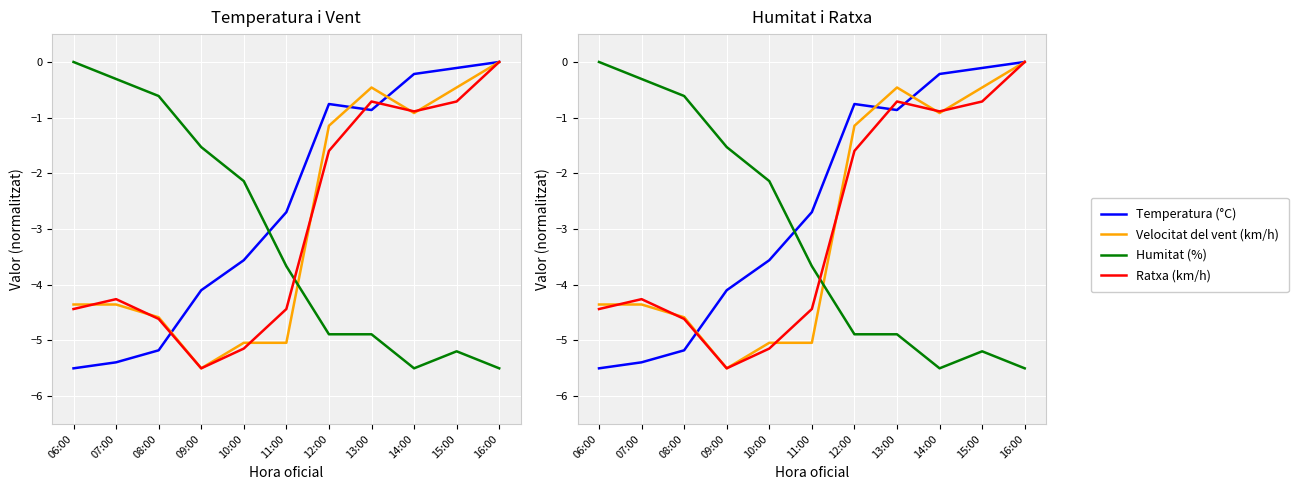

Rank the series at 09:00 from lowest to highest value.

Ratxa (km/h), Velocitat del vent (km/h), Temperatura (°C), Humitat (%)